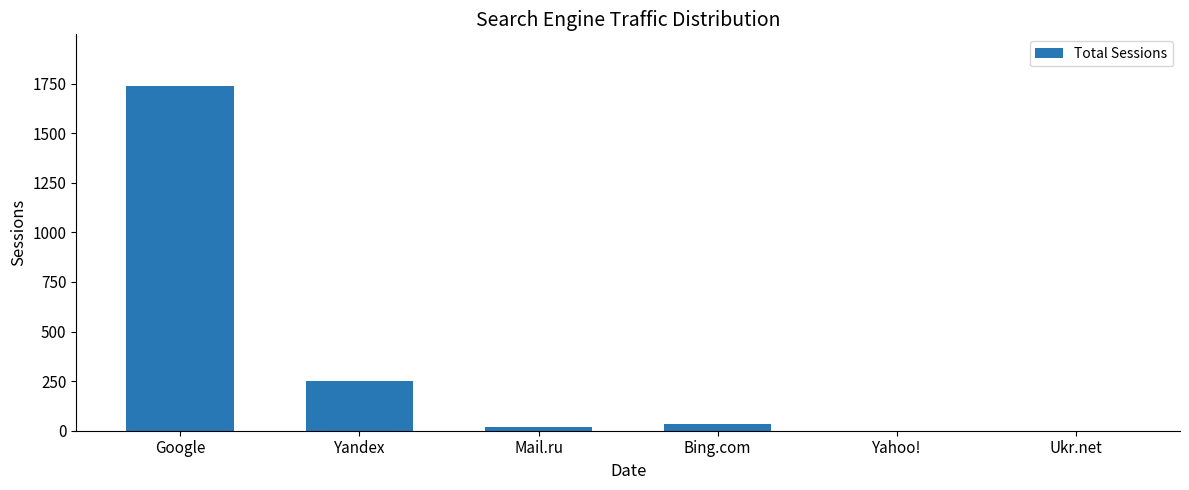

What is the sum of all values?

2044